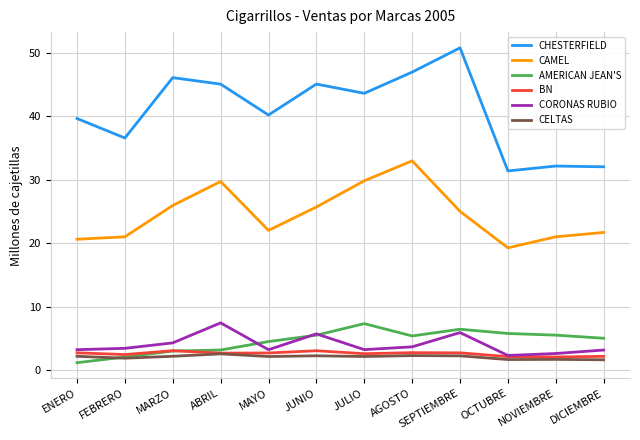

True or false: AMERICAN JEAN'S has a value of 4.8 at JULIO.

False